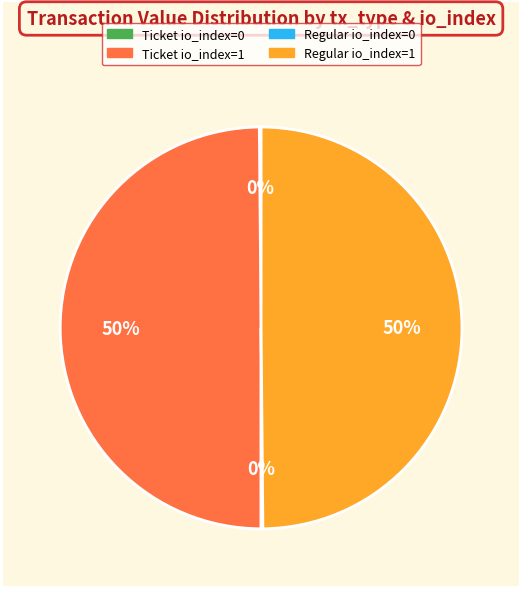

To the nearest percent, what is the difference between the largest and smallest slice percentages?

50%